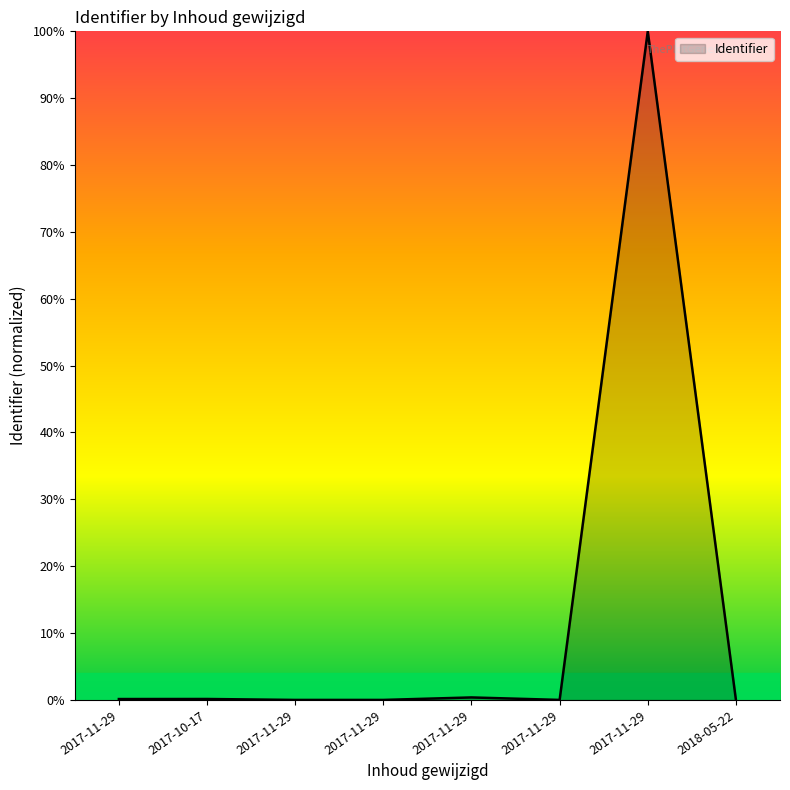

What is the label of the 1st point from the left?

2017-11-29